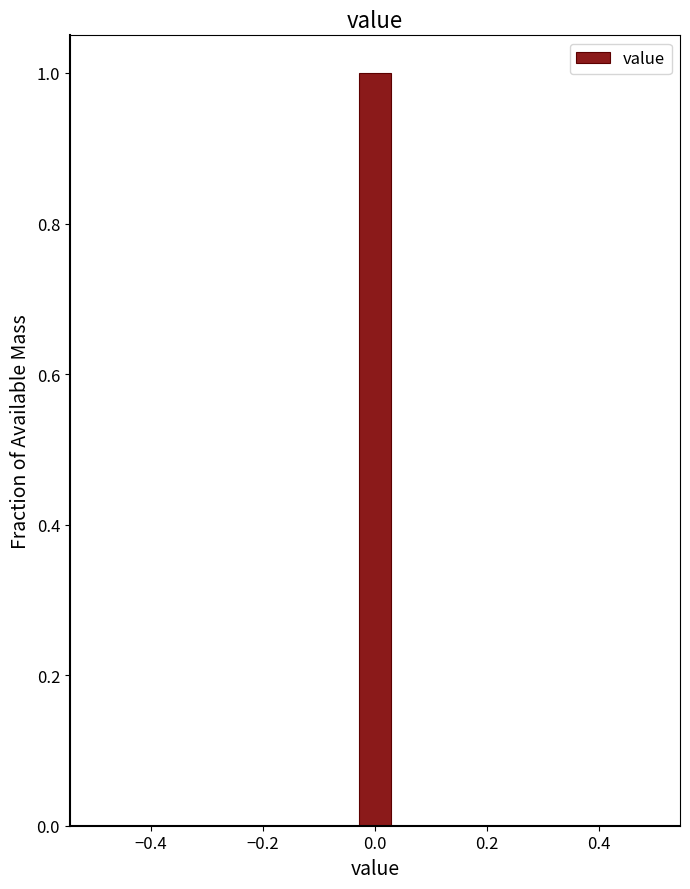

Around what value on the x-axis is the tallest bar? Give the approximate position of its centre, as read against the axis.

0.00